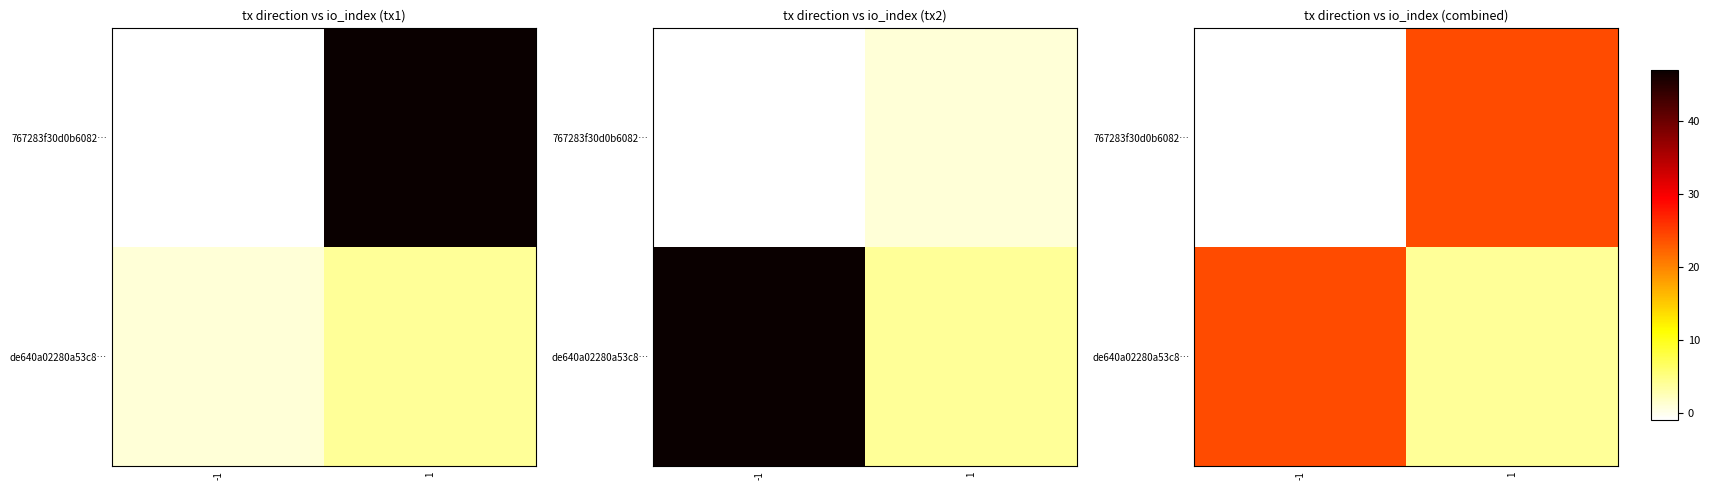

At -1, list the series in order from largest to smallest.

de640a02280a53c8…, 767283f30d0b6082…